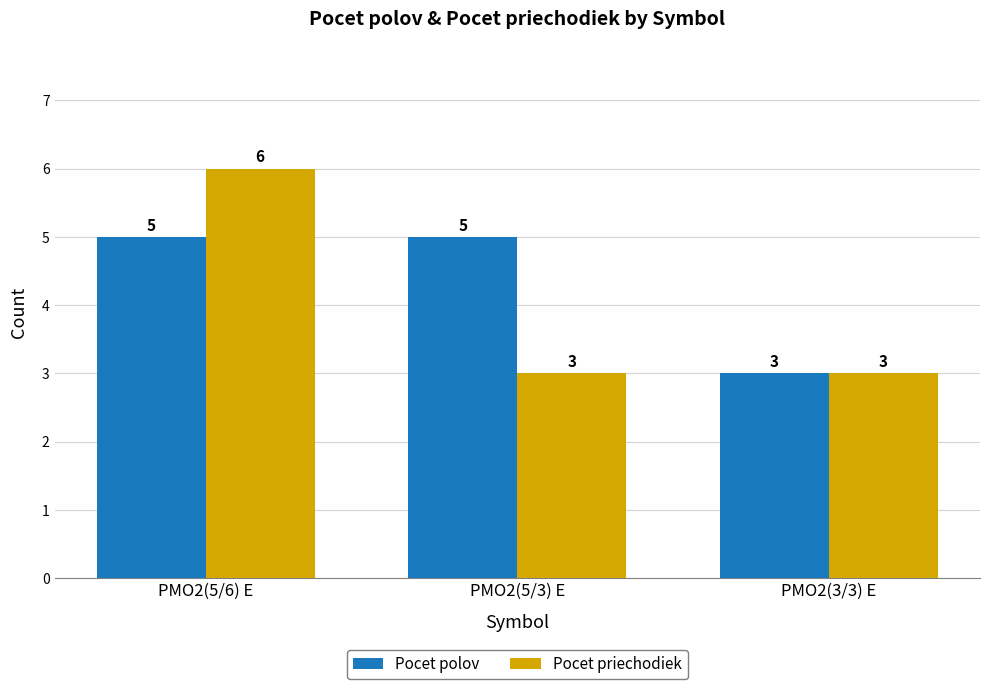

Read the Pocet polov value at PMO2(3/3) E.

3